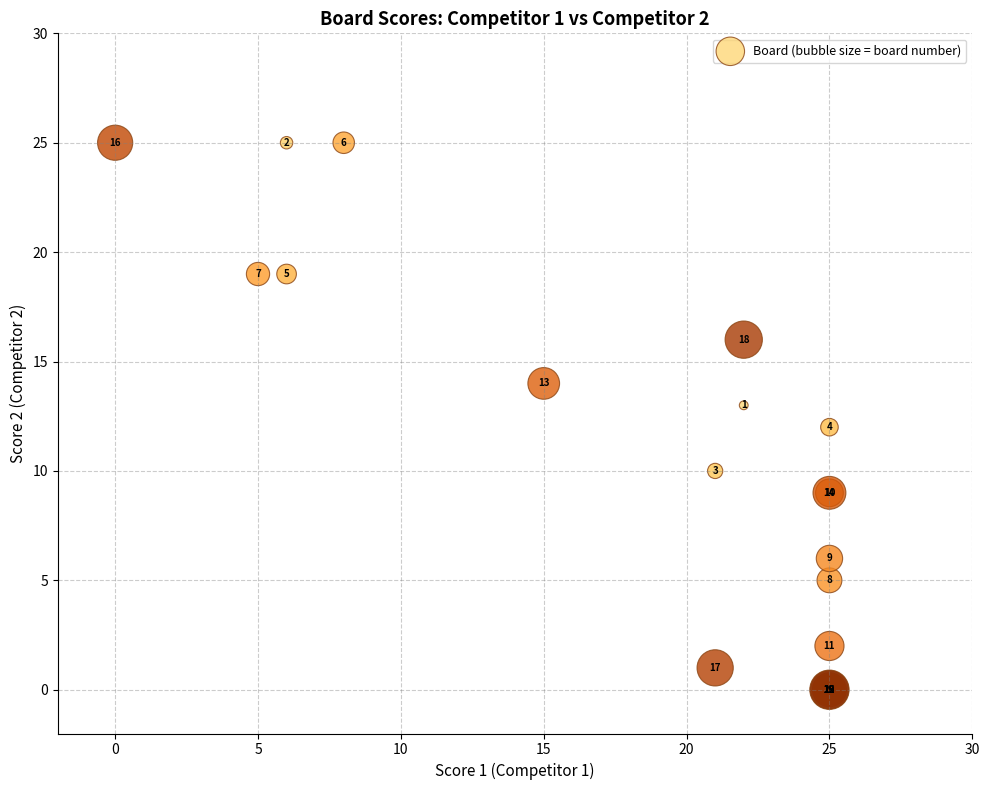

What Y value in the scatter plot is closest to 12?

12